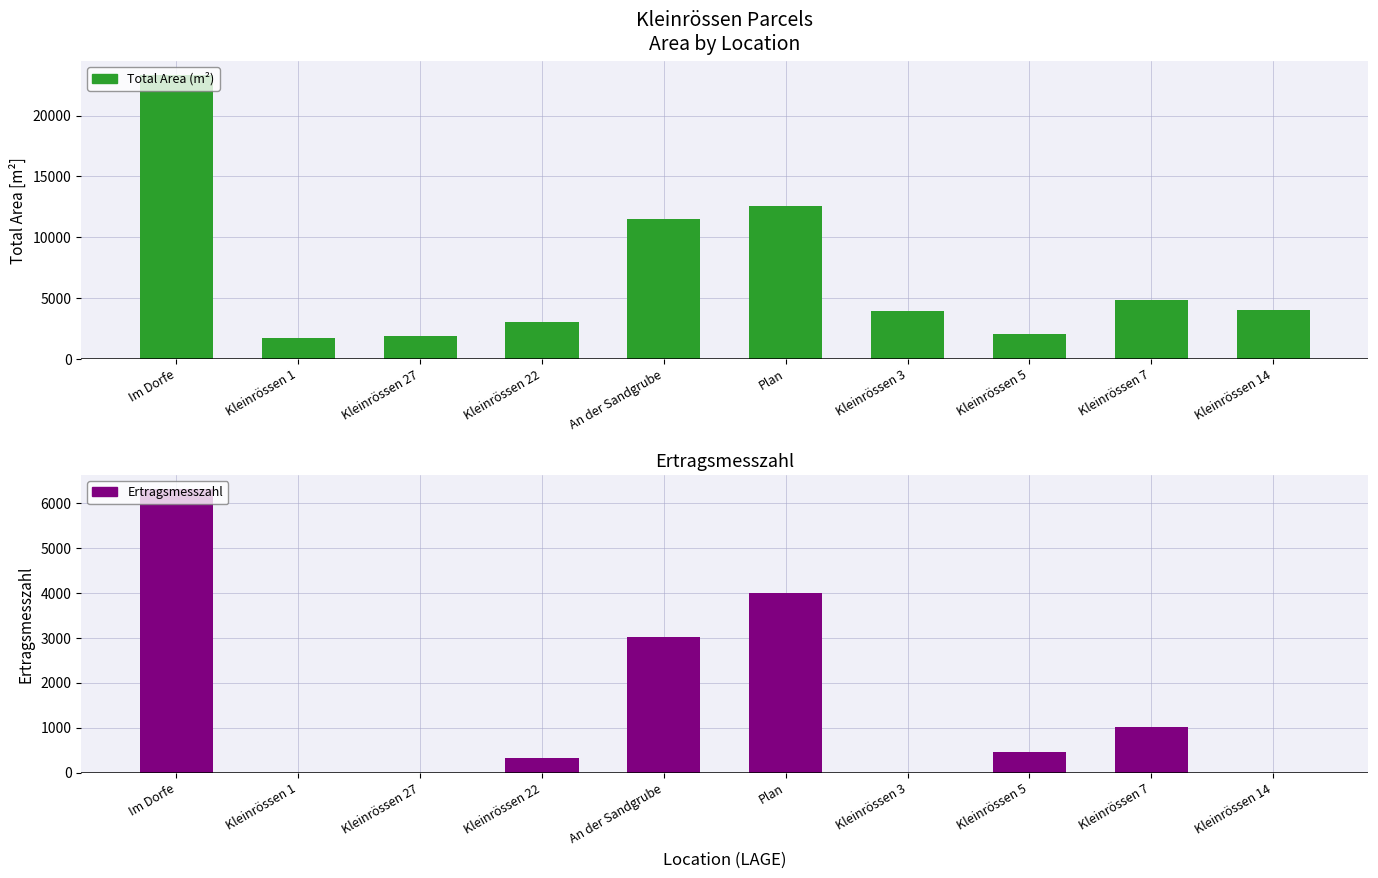

How many series are shown in this chart?

3